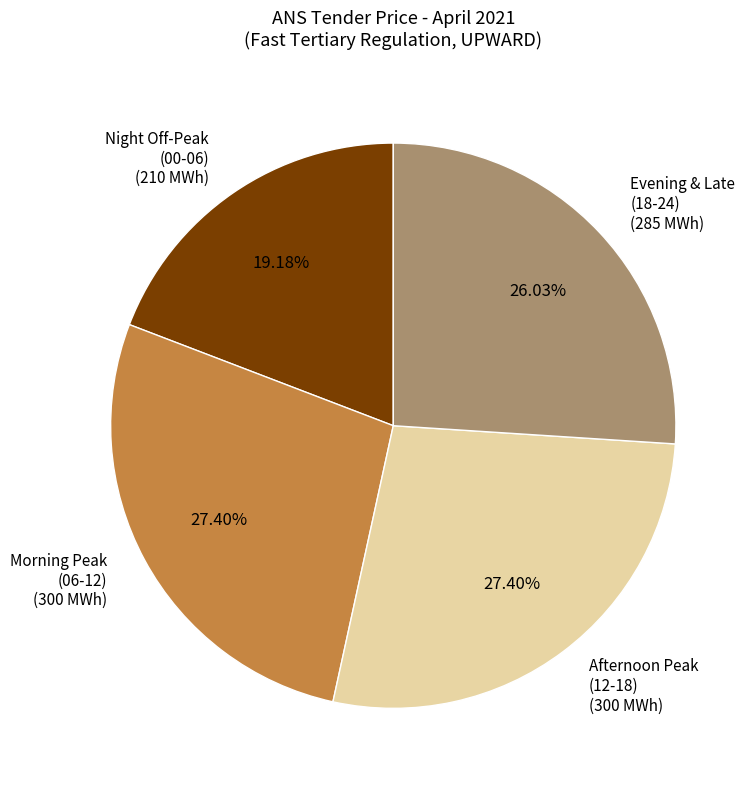

Is there a majority slice in this chart?

No